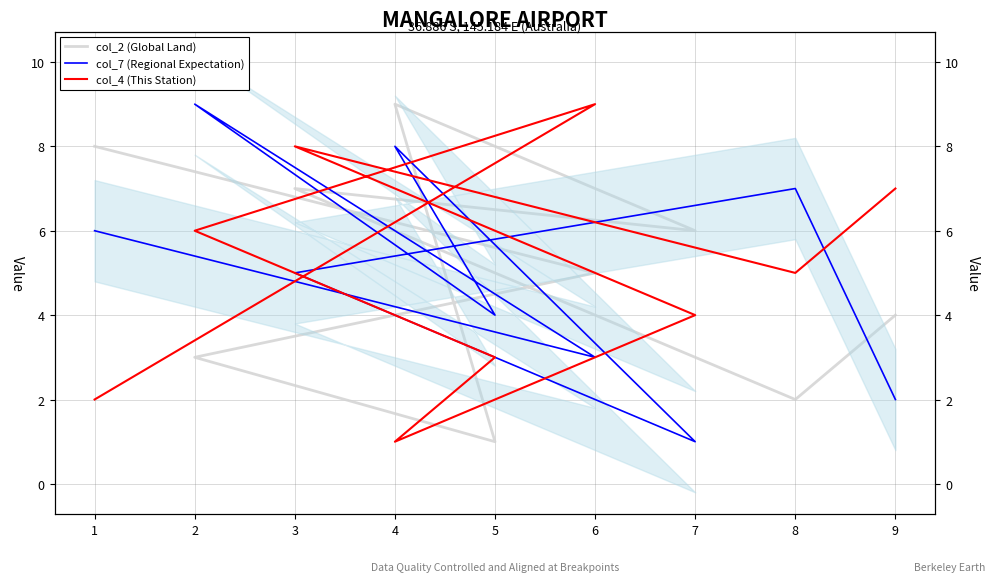

What is the difference between the second highest and minimum values in the col_4 (This Station) series?

7